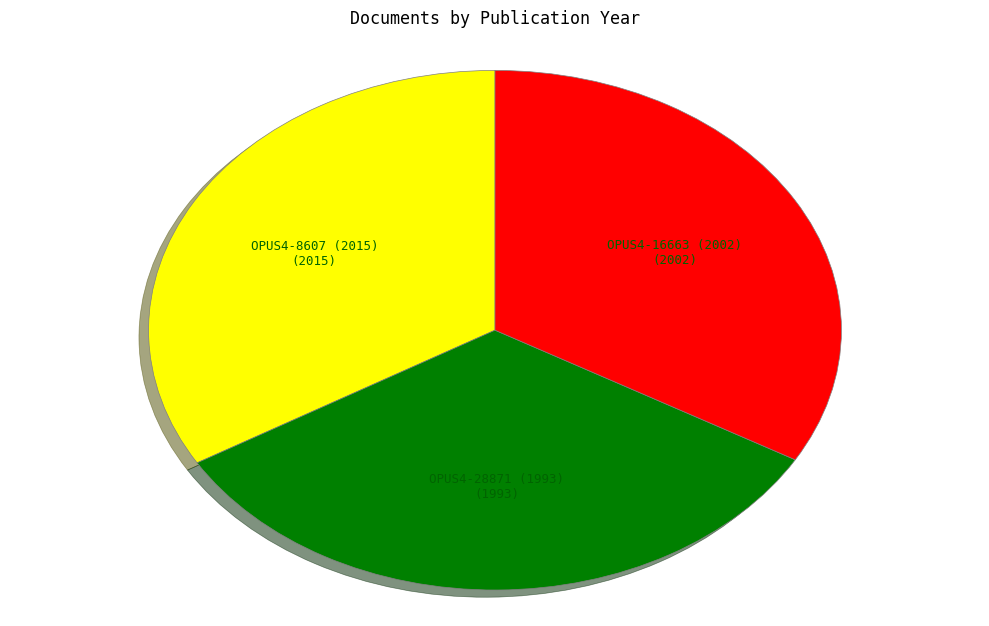

True or false: OPUS4-16663 (2002) accounts for 33% of the total.

True